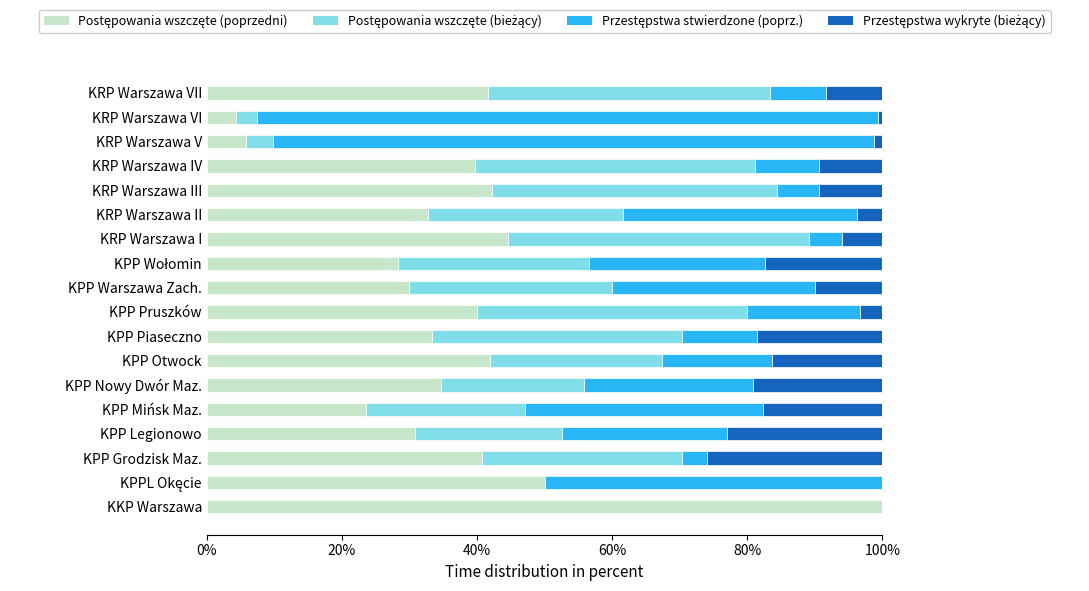

What is the total value across all series at KRP Warszawa II?

100.0